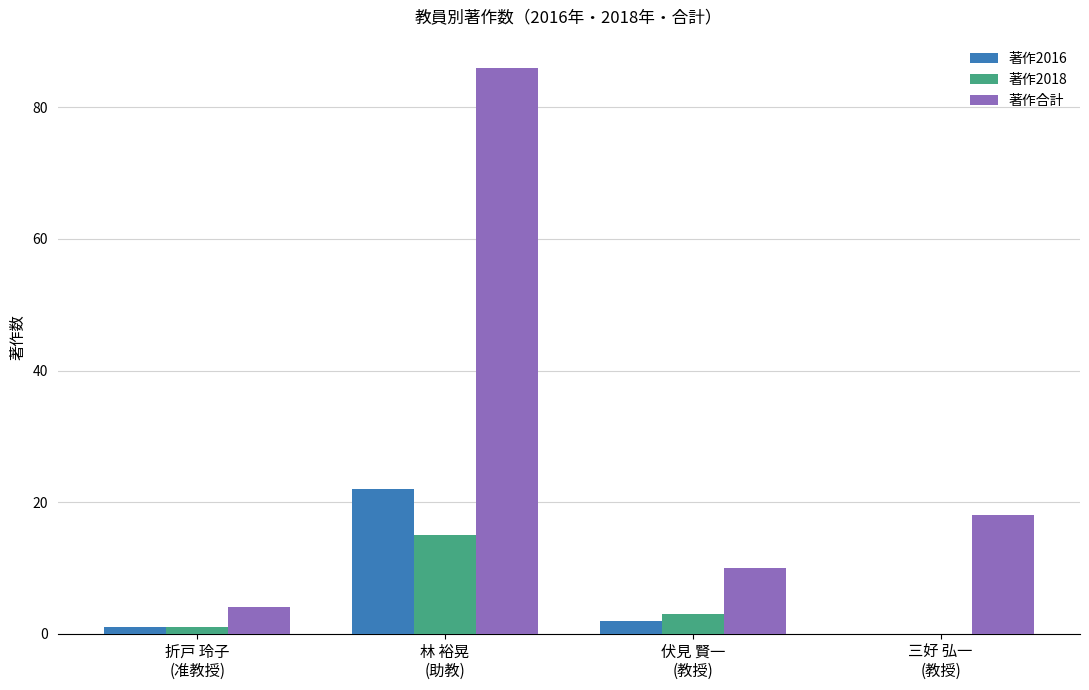

Where does the 著作2018 series first go above 3?

林 裕晃
(助教)